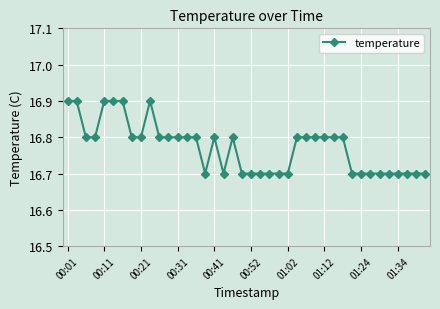

What is the minimum value shown in the chart?

16.7